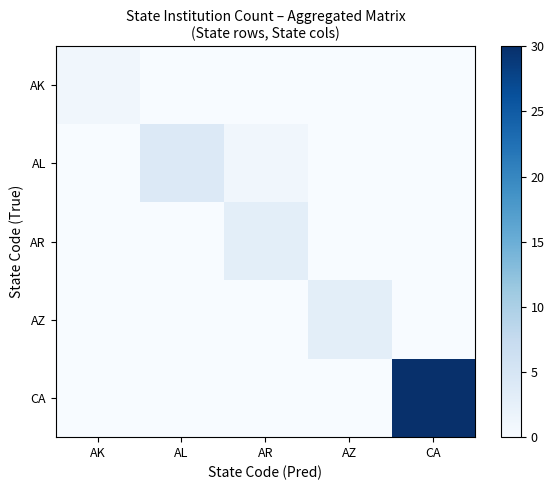

How many series are shown in this chart?

5